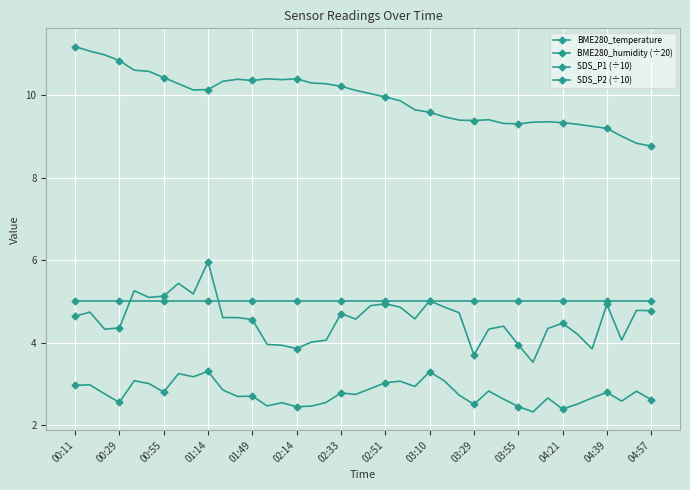

What is the sum of all SDS_P1 (÷10) values?

182.3